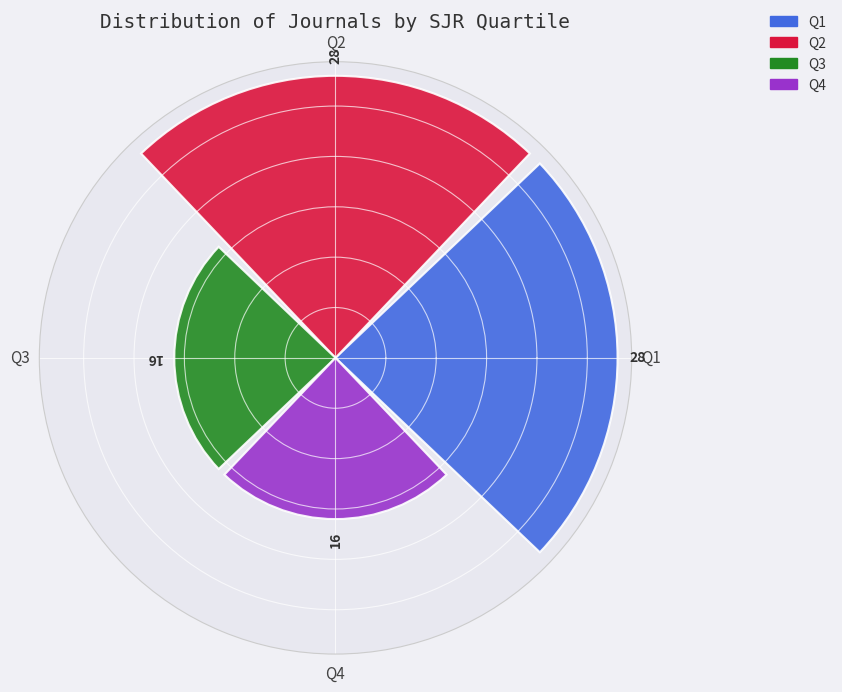

How many values are below 28?

2